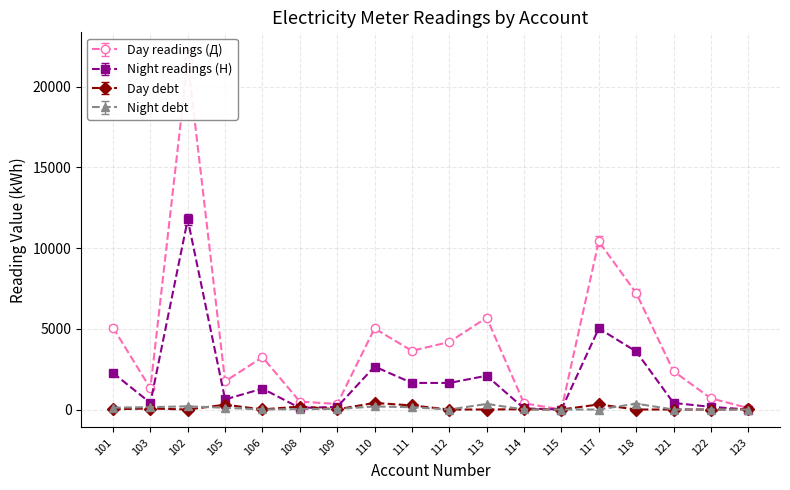

How many data points in Night debt are above 34?

8